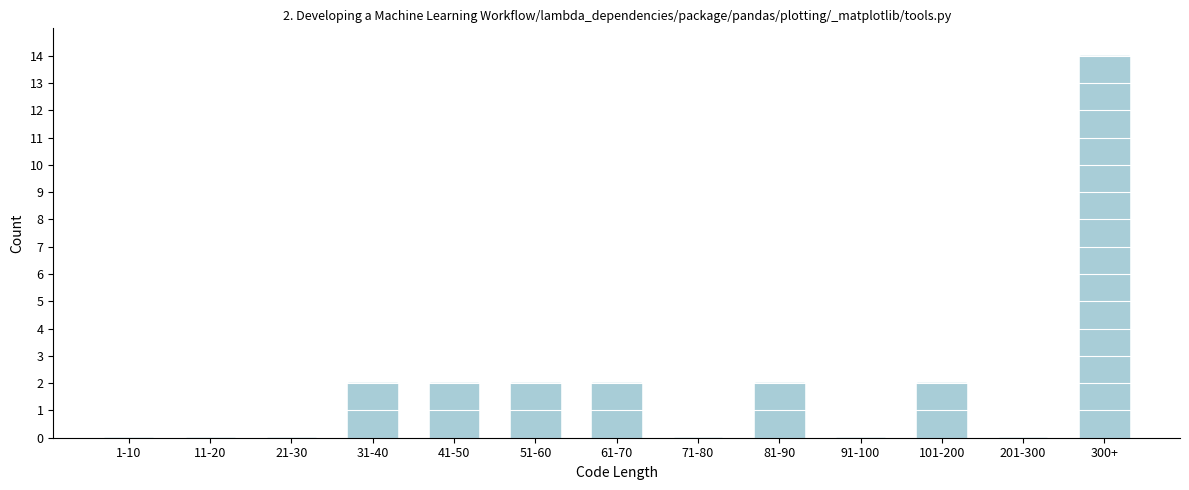

Reading left to right, list all the values displayed in this chart.

1-10=0	11-20=0	21-30=0	31-40=2	41-50=2	51-60=2	61-70=2	71-80=0	81-90=2	91-100=0	101-200=2	201-300=0	300+=14